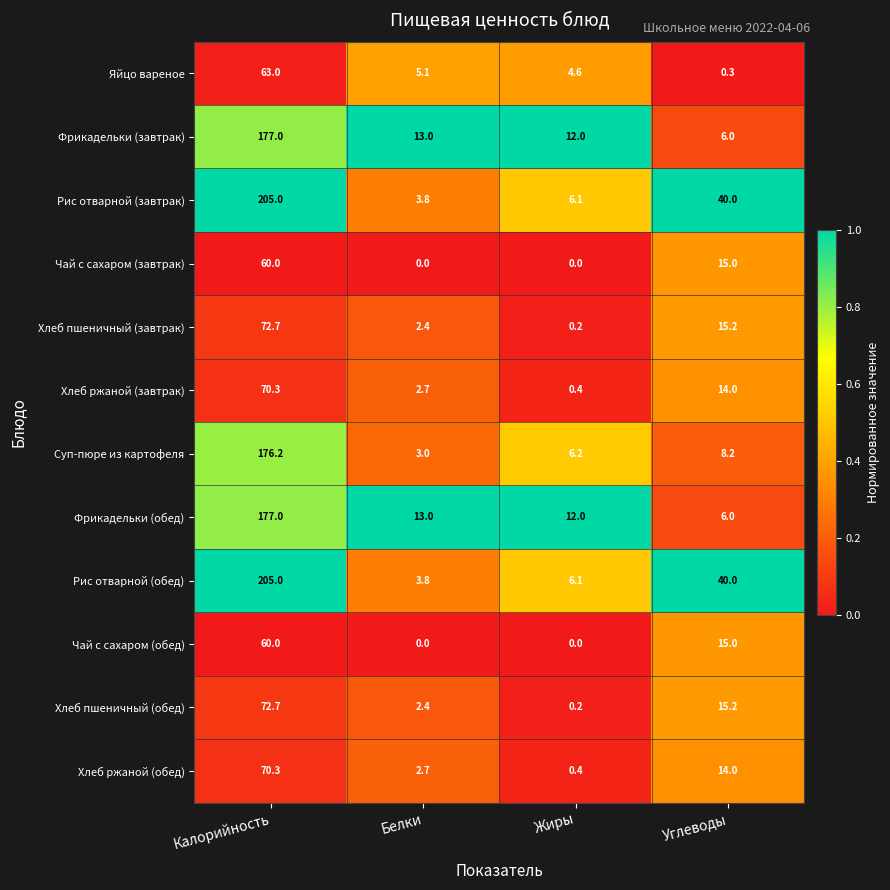

What is the spread (max minus min) of values at Белки?

13.0